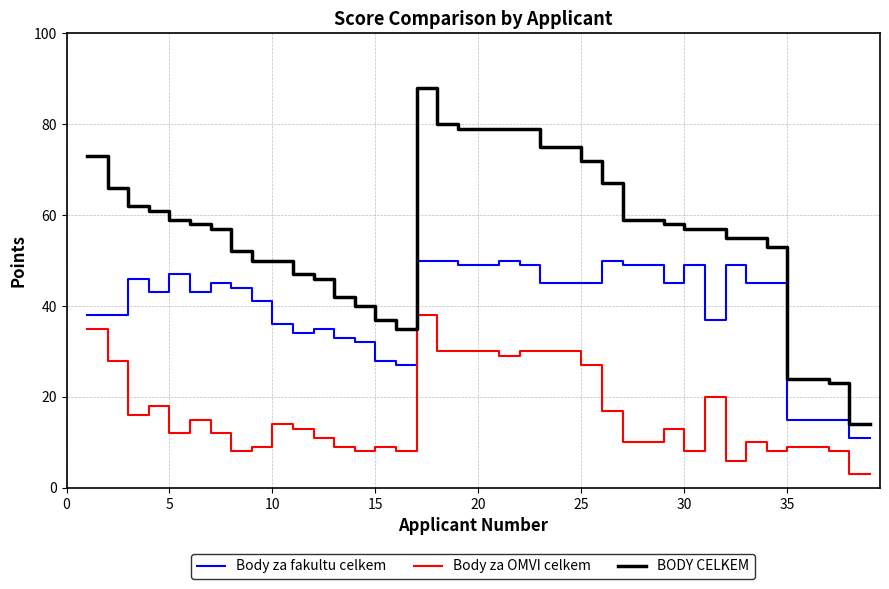

Which series has the largest range (max minus min)?

BODY CELKEM